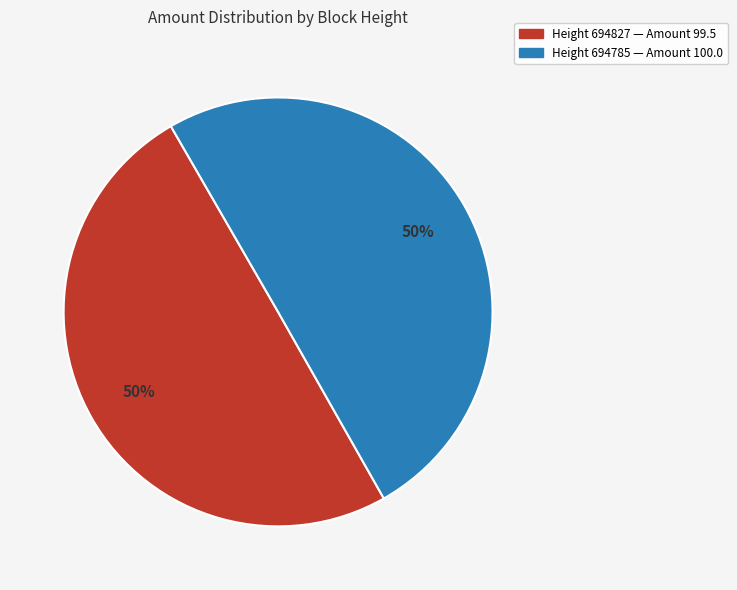

To the nearest percent, what is the average slice percentage?

50%